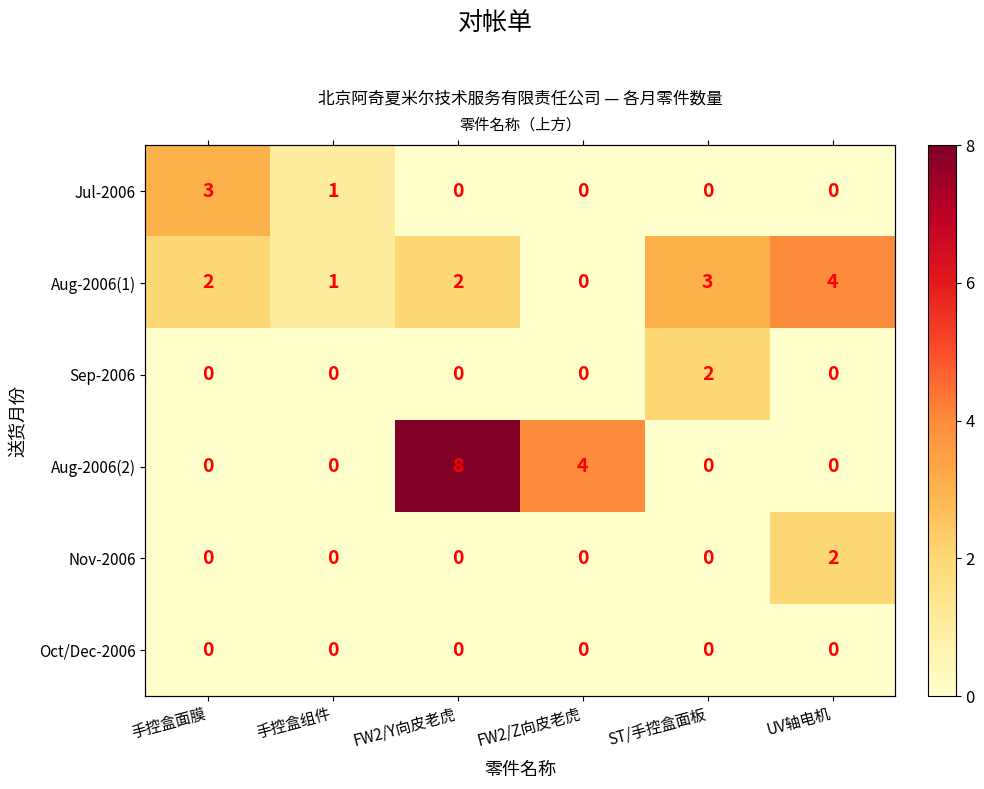

Rank the series by their maximum value, from highest to lowest.

Aug-2006(2), Aug-2006(1), Jul-2006, Sep-2006, Nov-2006, Oct/Dec-2006